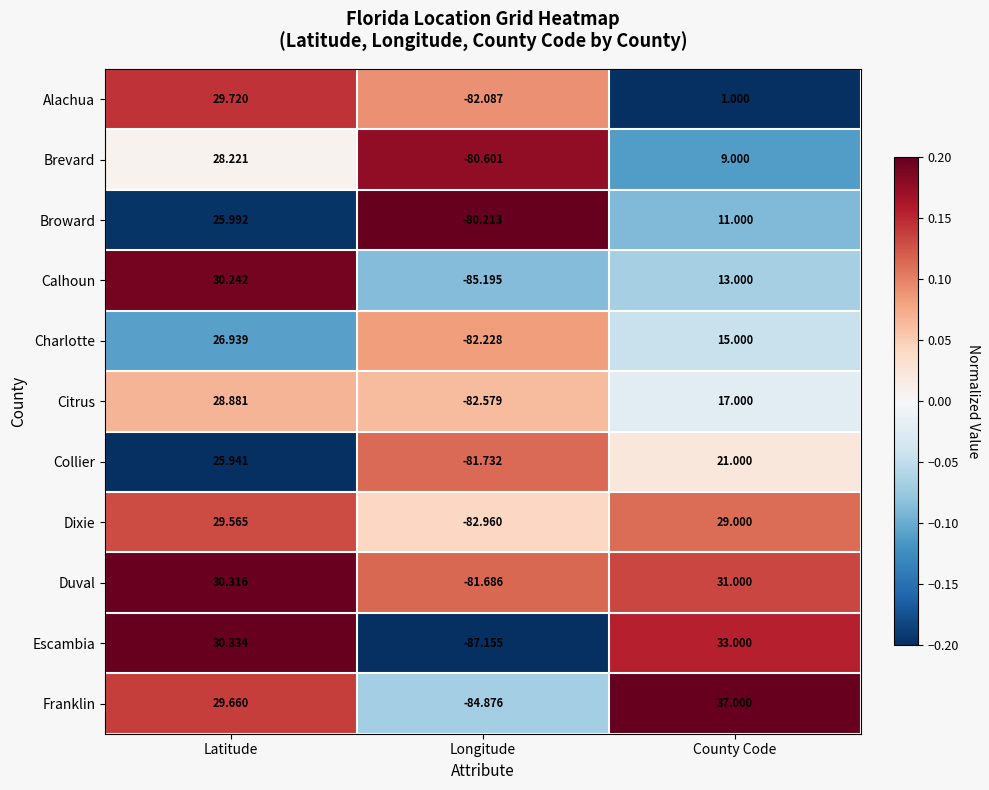

Which series has the largest range (max minus min)?

Franklin